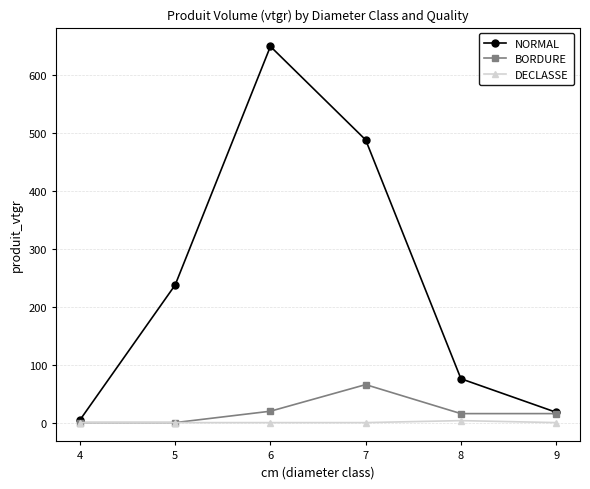

Which series has the largest total across all categories?

NORMAL